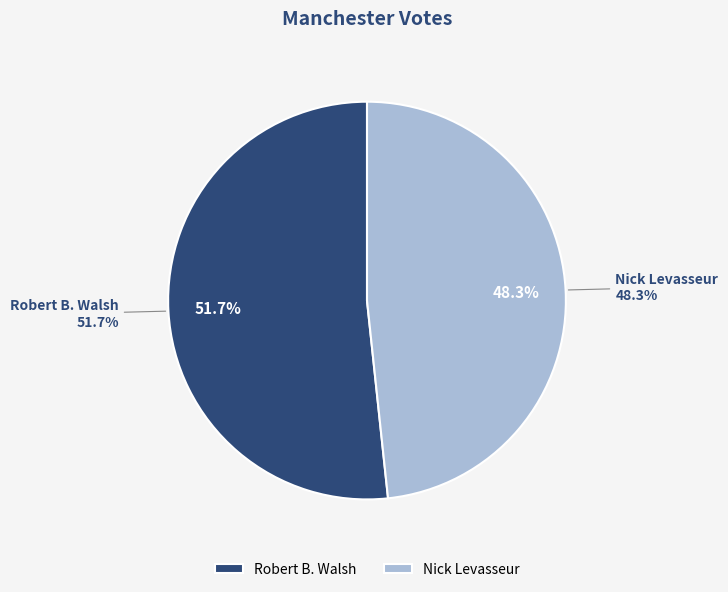

Is it true that Nick Levasseur is 48% of the pie?

True